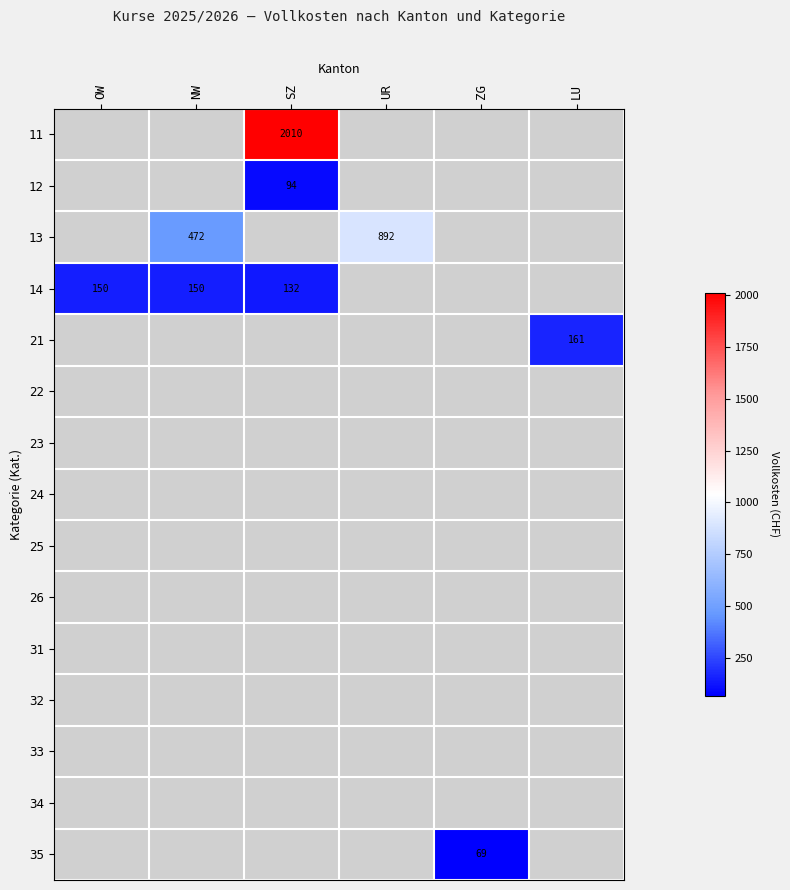

The value of 13 at NW is 472.5. True or false?

True